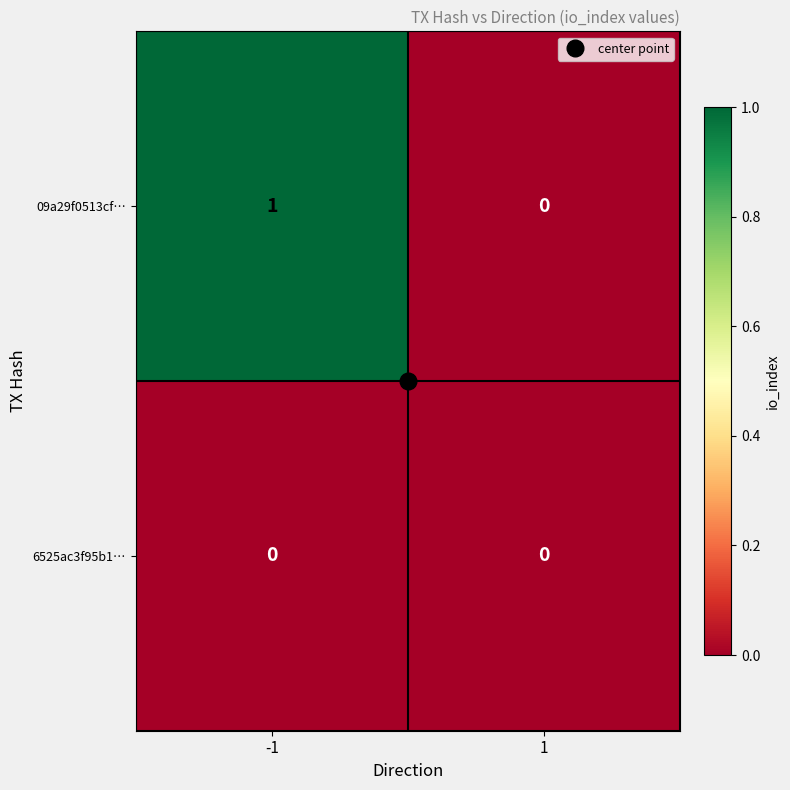

At which category is the sum across all series the highest?

-1